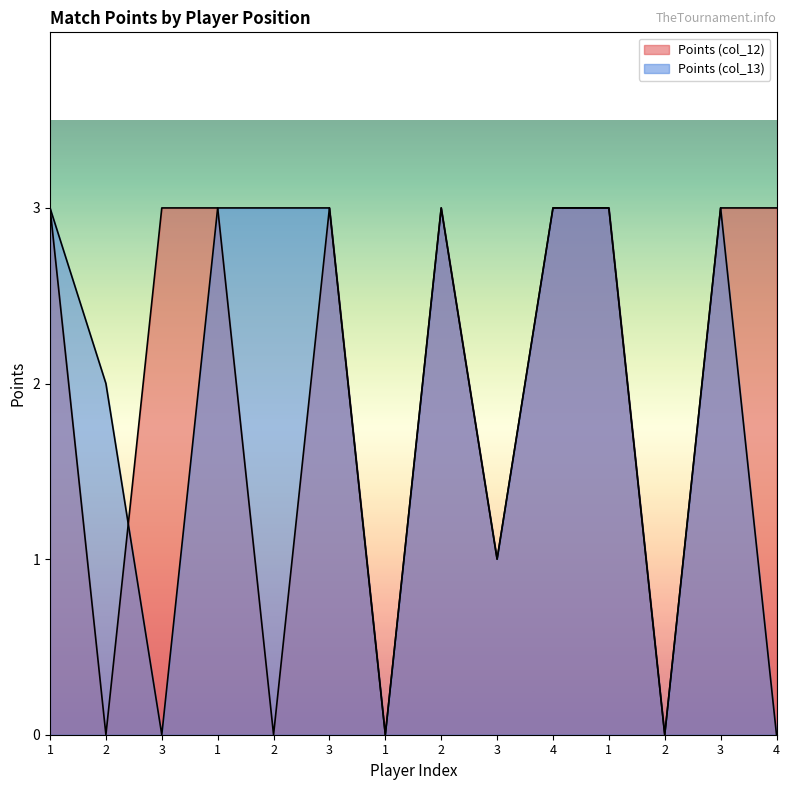

Which series changed the most between 1 and 2?

Points (col_12)